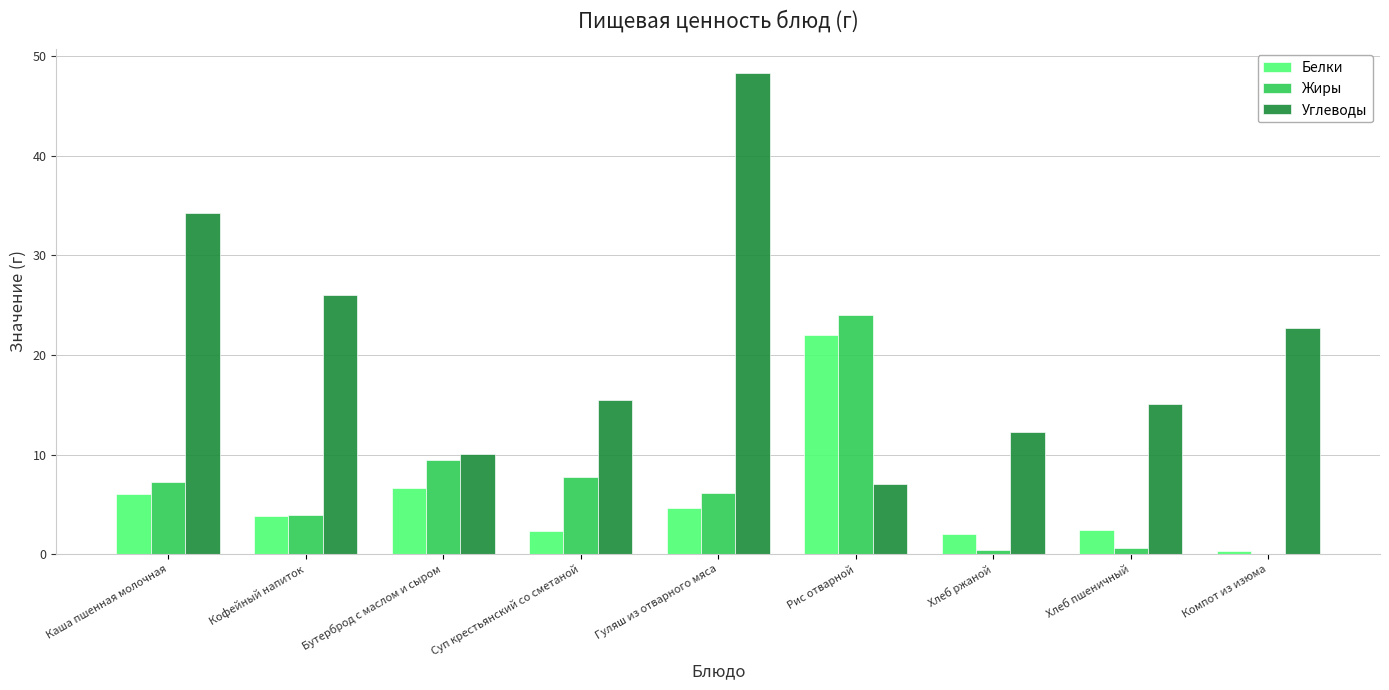

At which label does Белки first exceed 3?

Каша пшенная молочная